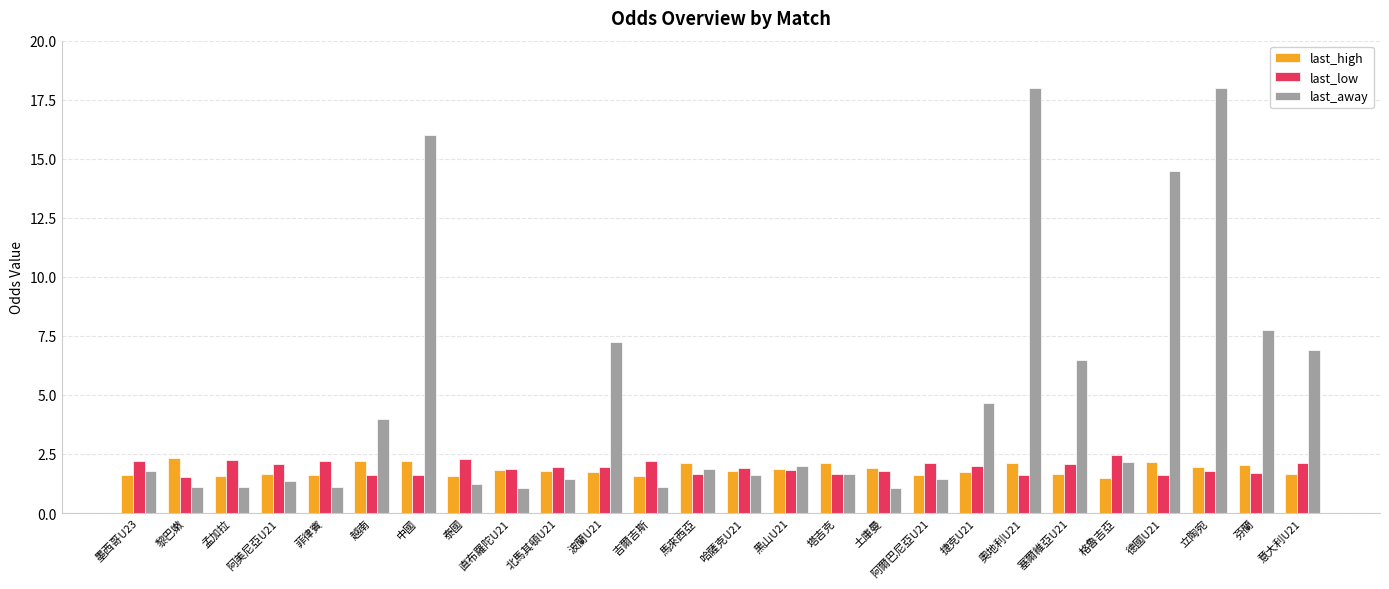

What are all the series names shown in the legend?

last_high, last_low, last_away